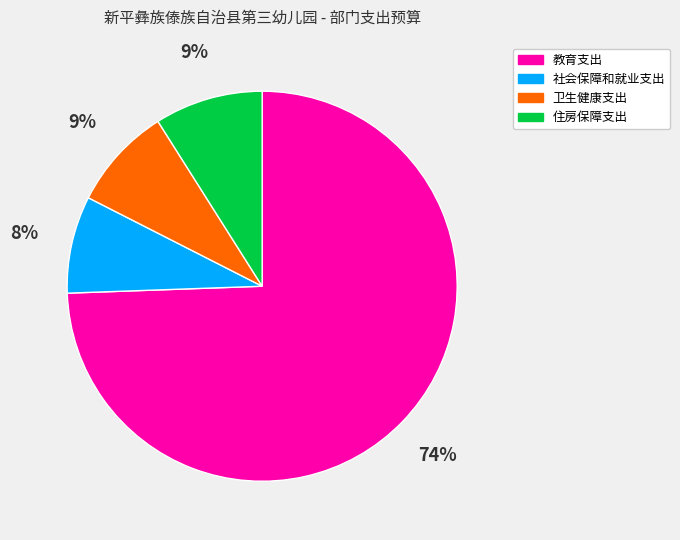

To the nearest percent, what percentage of the pie is 住房保障支出?

9%